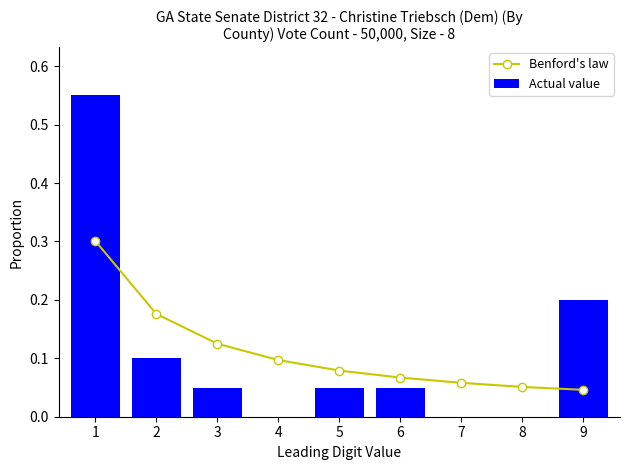

Count the number of categories in the chart.

9